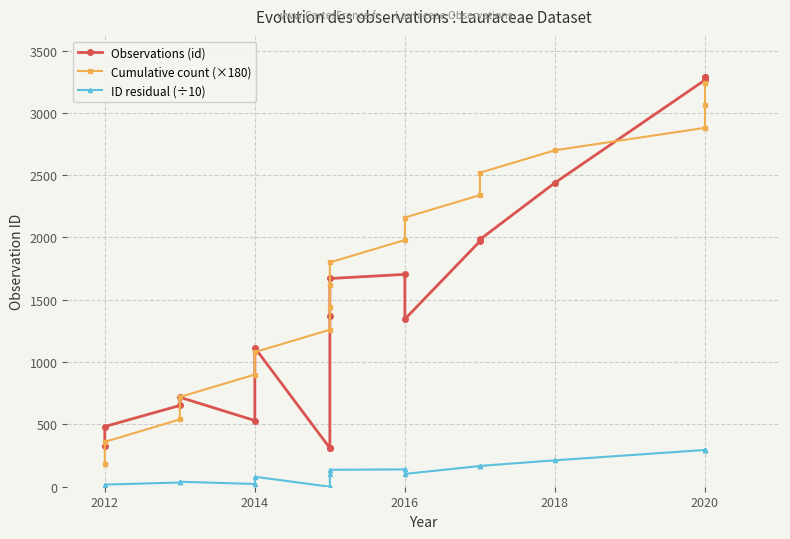

How many lines are shown in the chart?

3